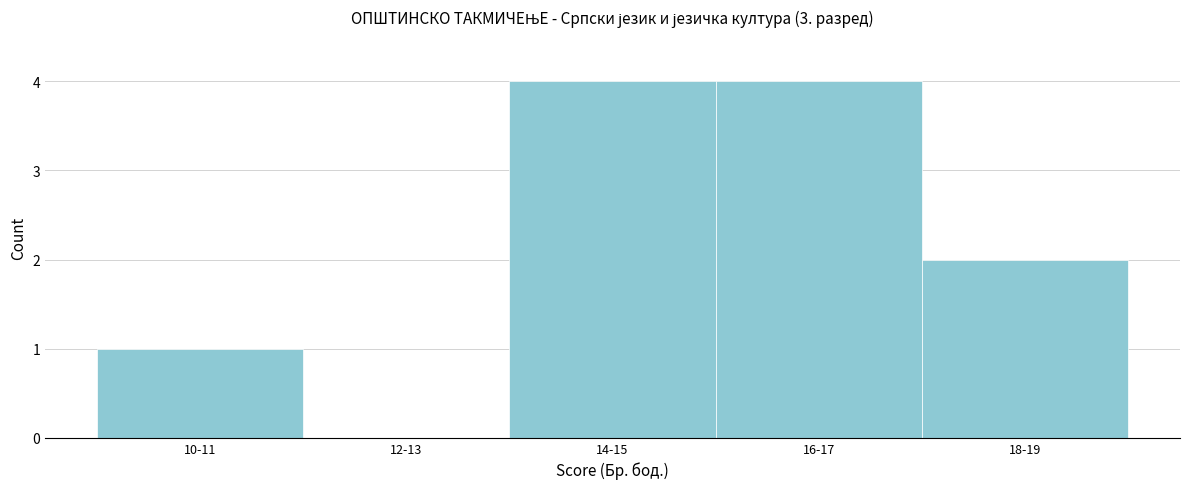

Reading left to right, extract all data points from this chart.

10-11=1	12-13=0	14-15=4	16-17=4	18-19=2